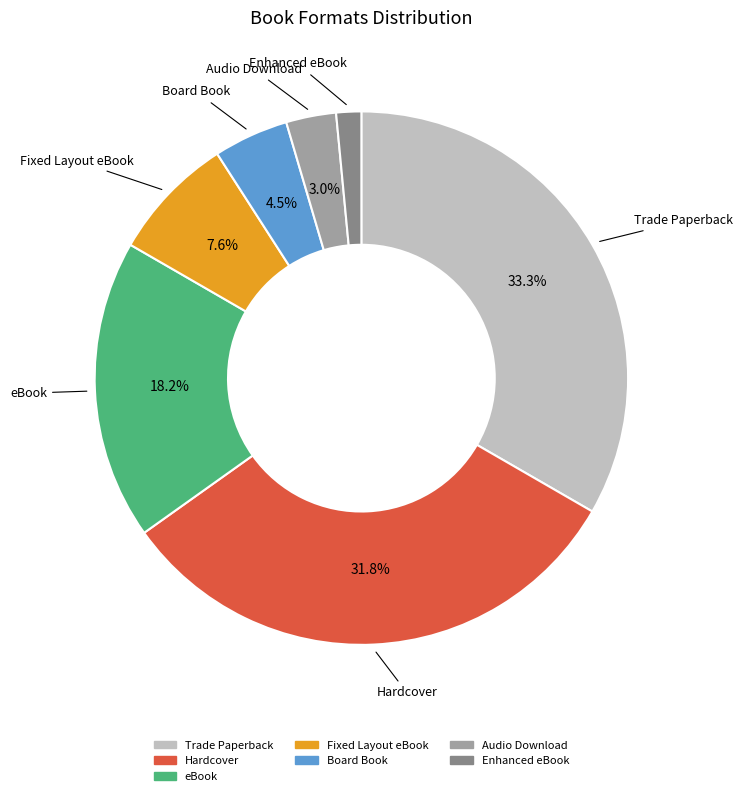

Is the sum of Audio Download and Hardcover greater than half?

No